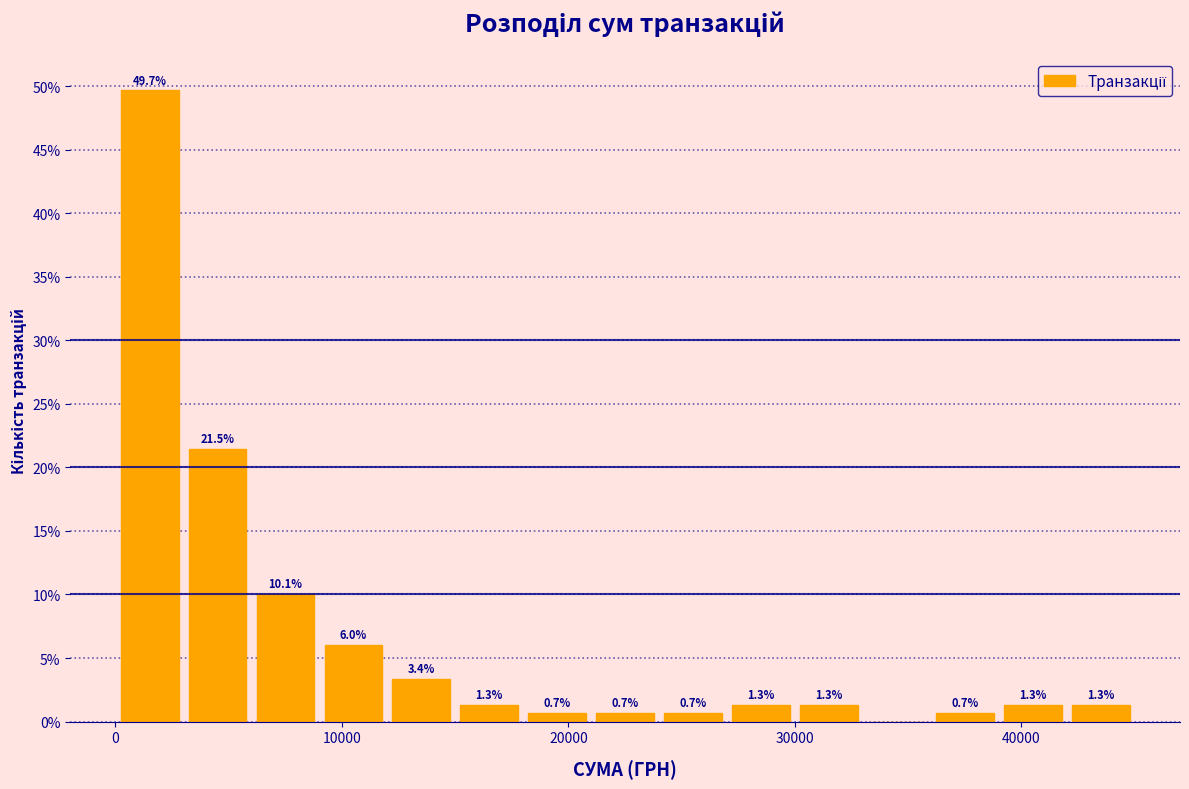

Read against the x-axis, roughly where is the centre of the tallest bar?

2000